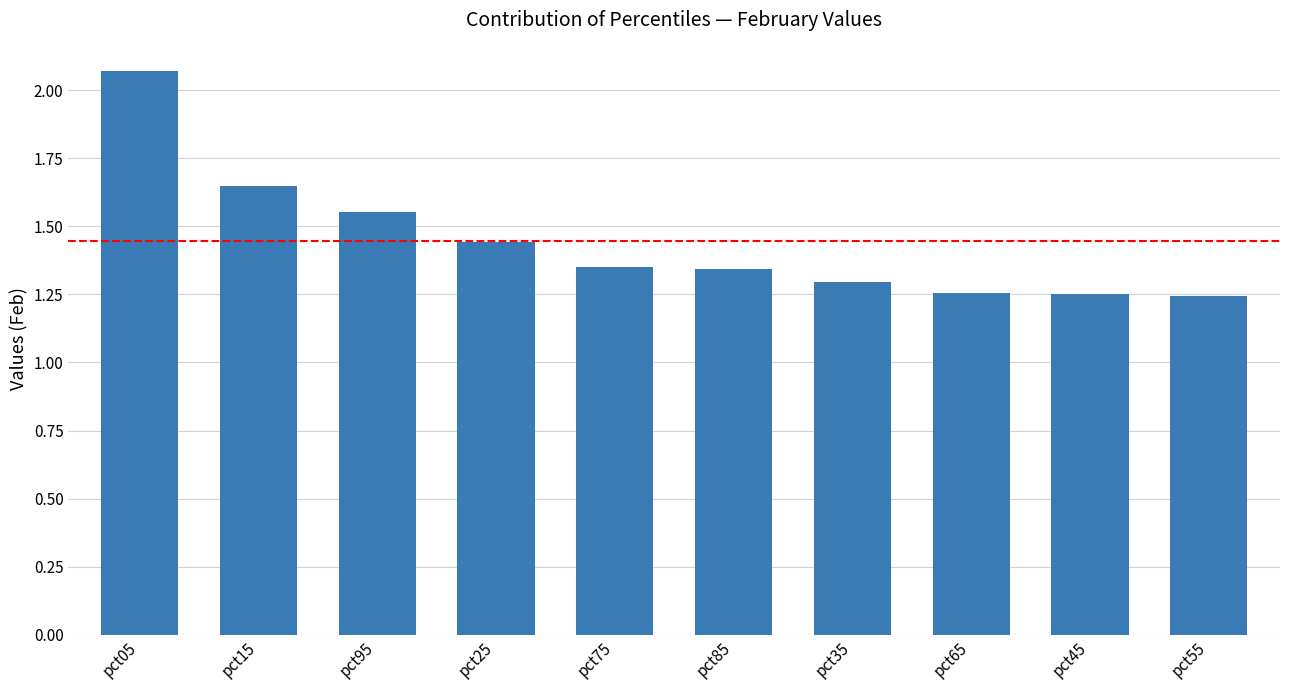

What is the ratio of the value at pct75 to the value at pct85?

1.0